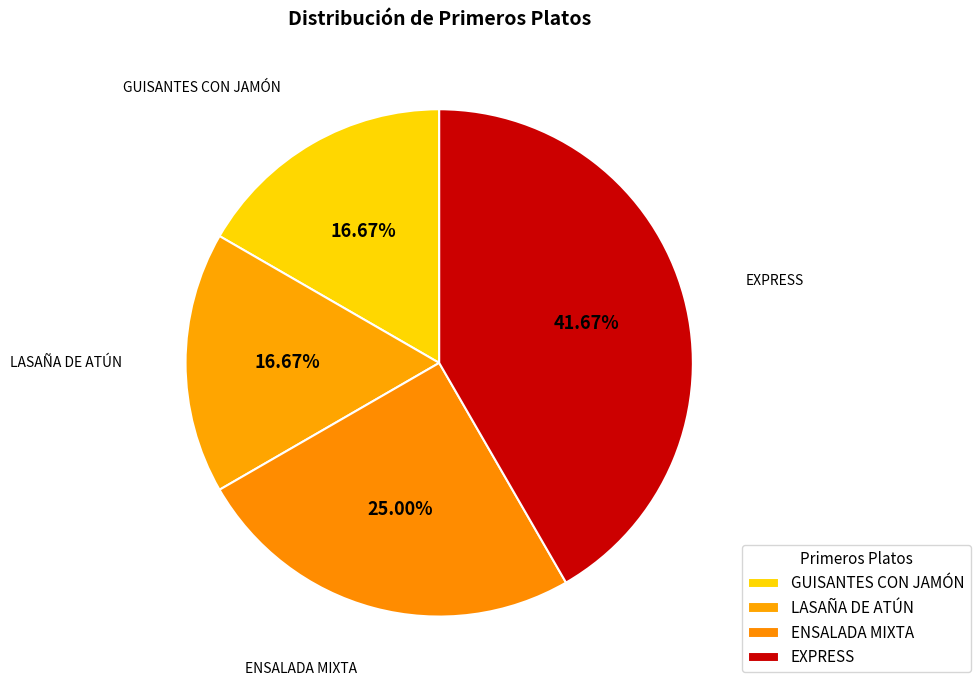

To the nearest percent, what percentage of the pie is EXPRESS?

42%